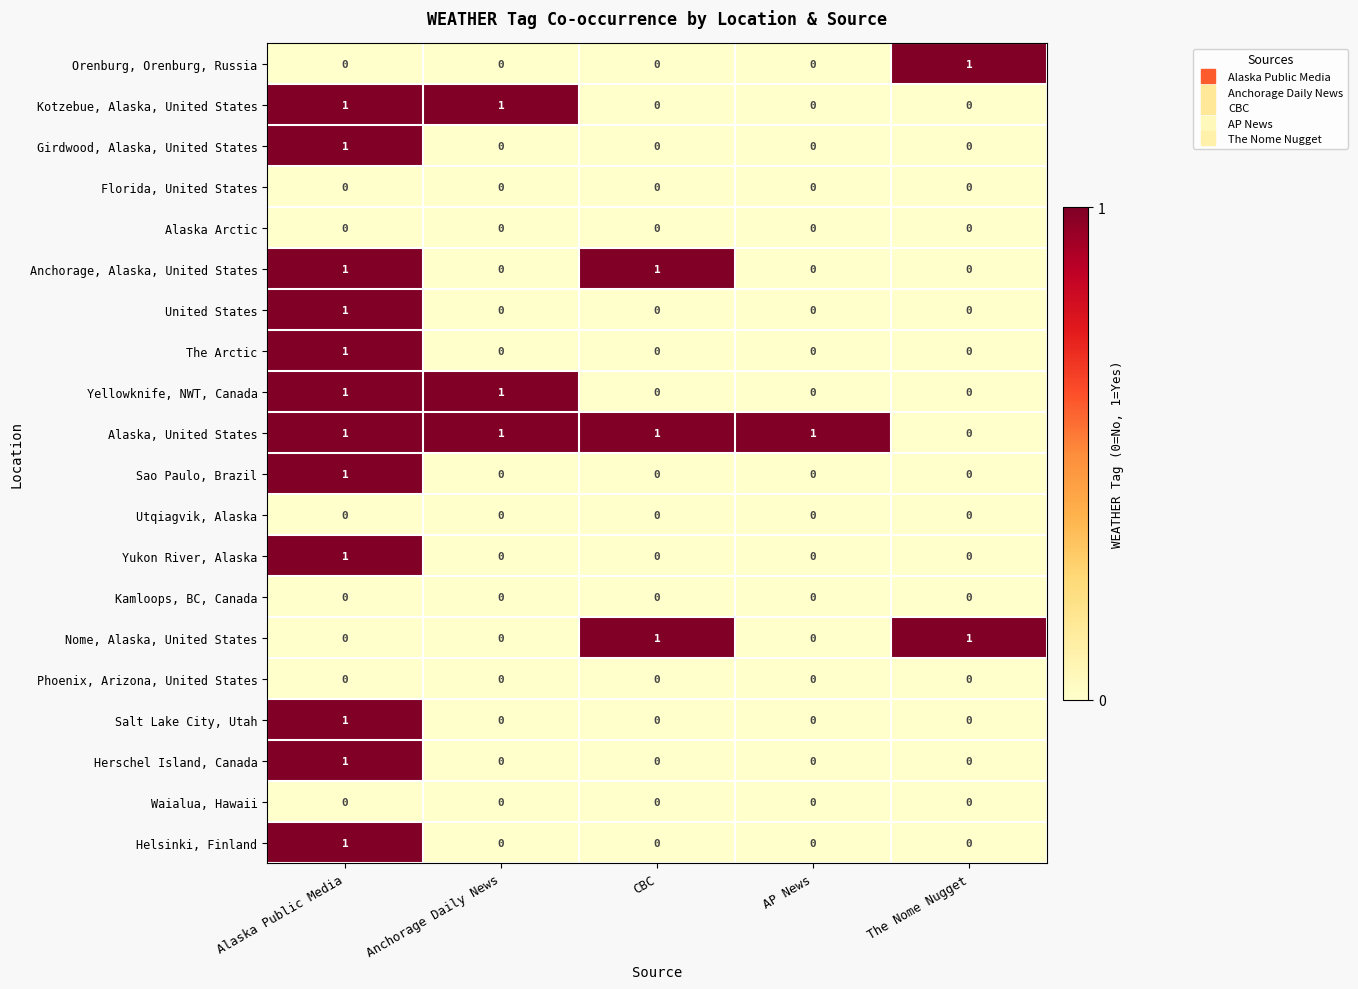

What is the total value across all series at Anchorage Daily News?

3